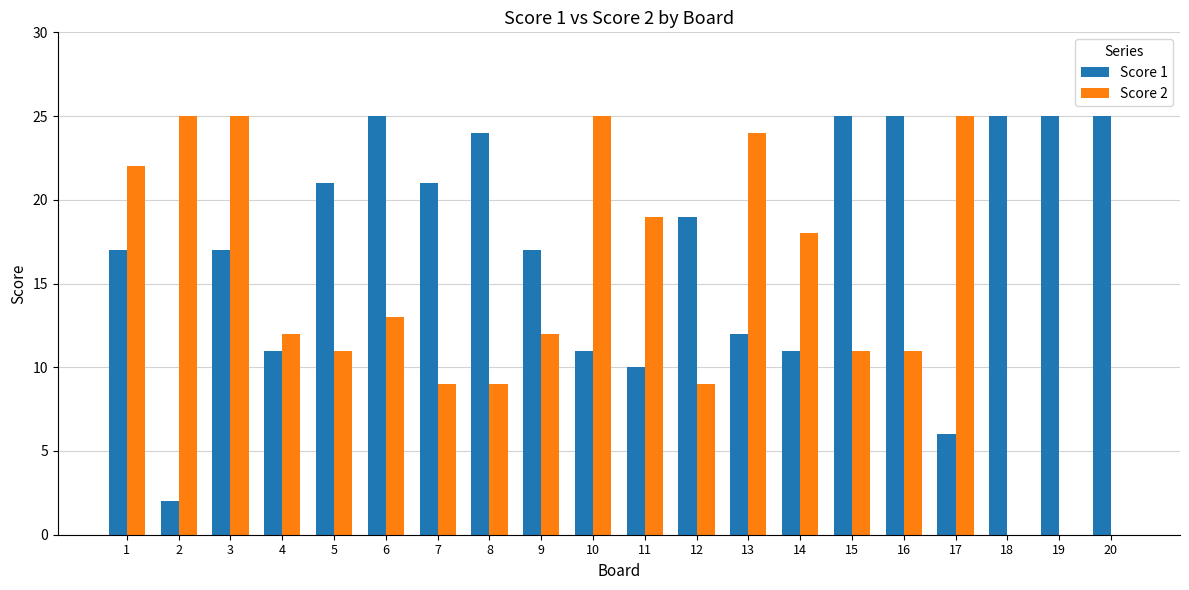

Read the Score 2 value at 12, to the nearest 10.

10